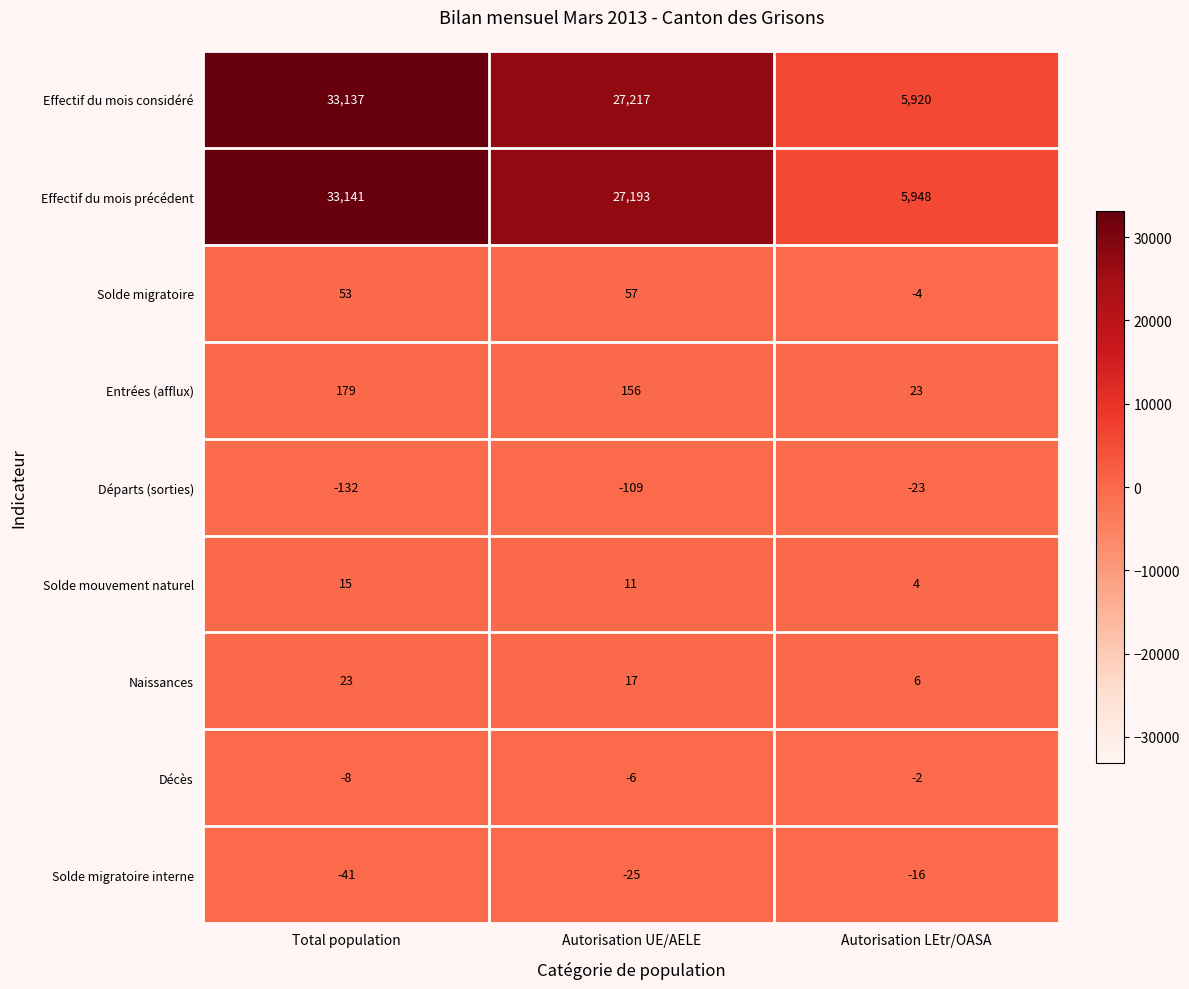

Which category has the highest value in the Décès series?

Autorisation LEtr/OASA